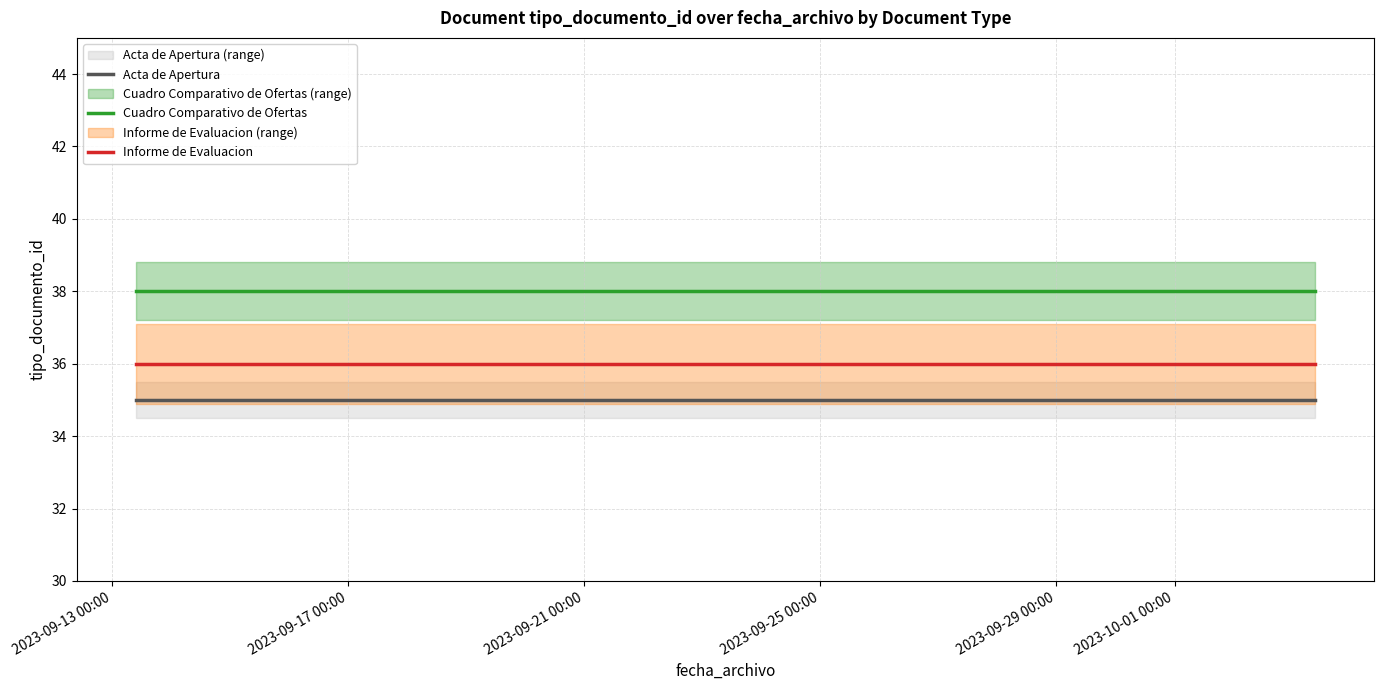

How many lines are shown in the chart?

3